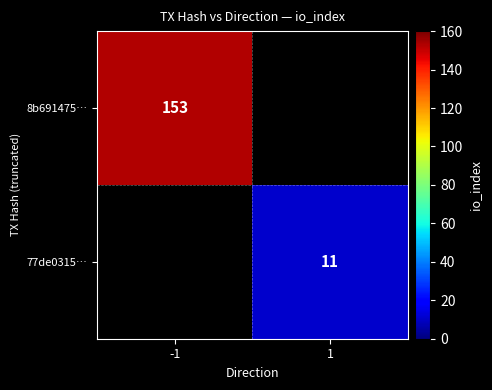

The 77de0315… series shows 4 at 1. True or false?

False